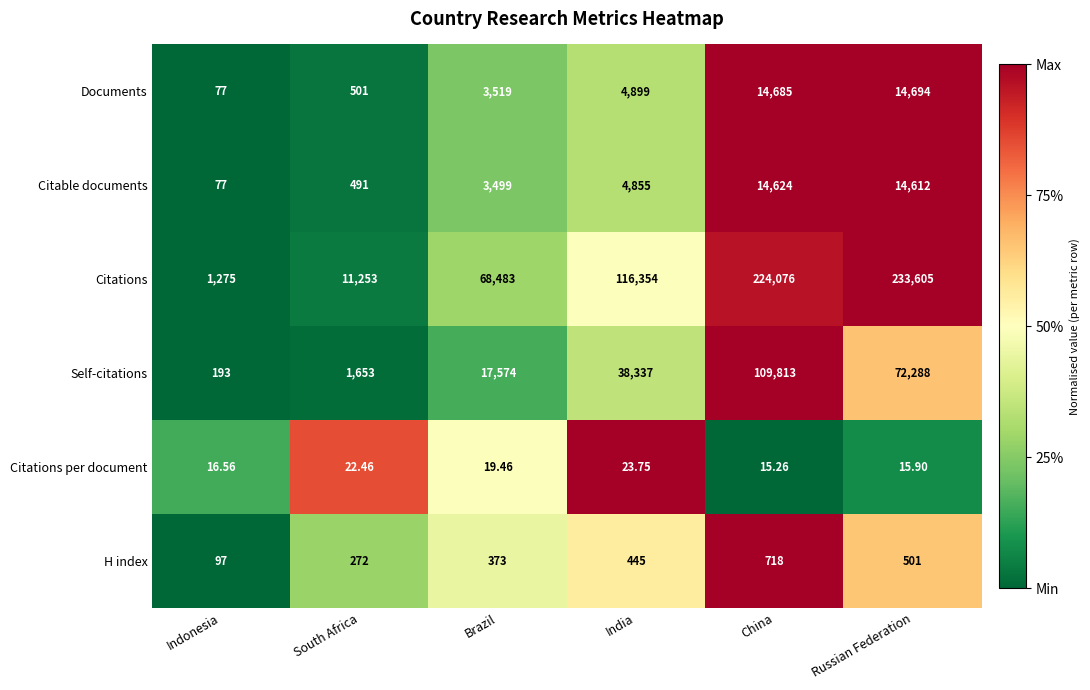

Where is Citable documents nearest to the value 7350?

India